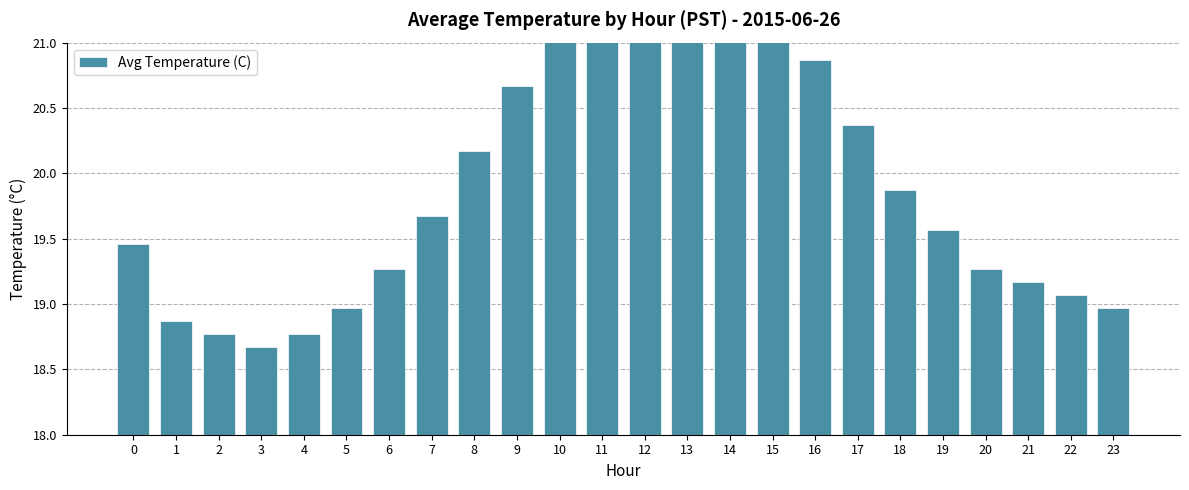

At which label is the value closest to 20?

18